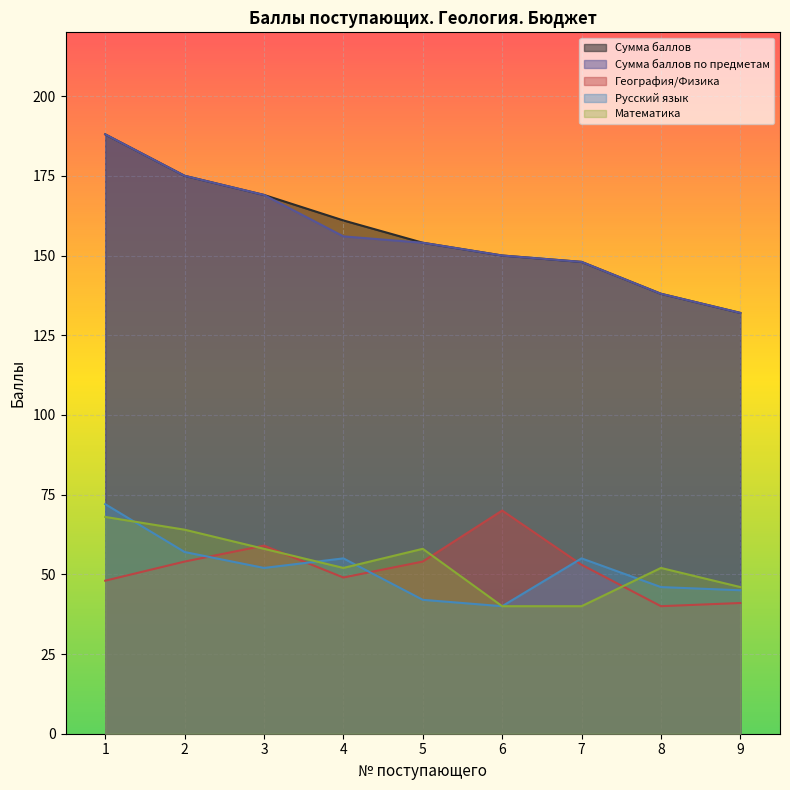

True or false: Сумма баллов по предметам has more than 2 points higher than both neighbors.

False